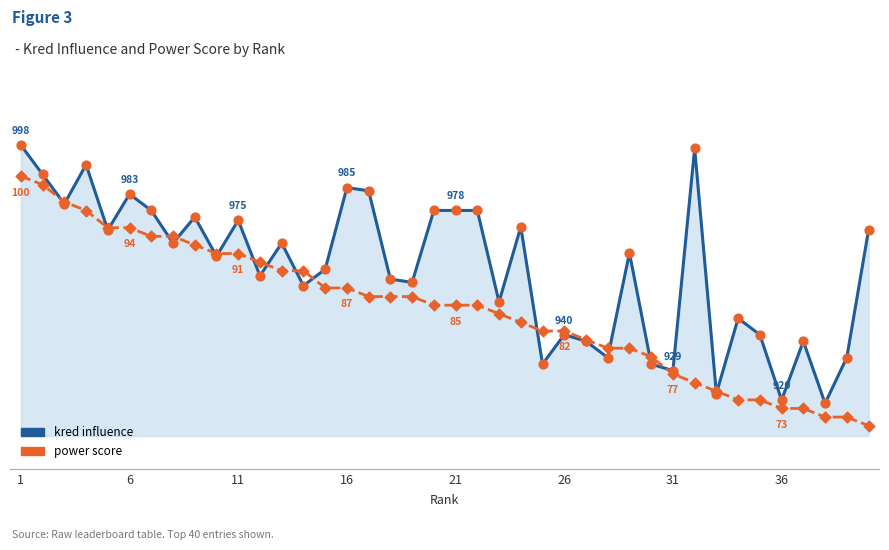

Which series reaches the minimum Y coordinate?

power score